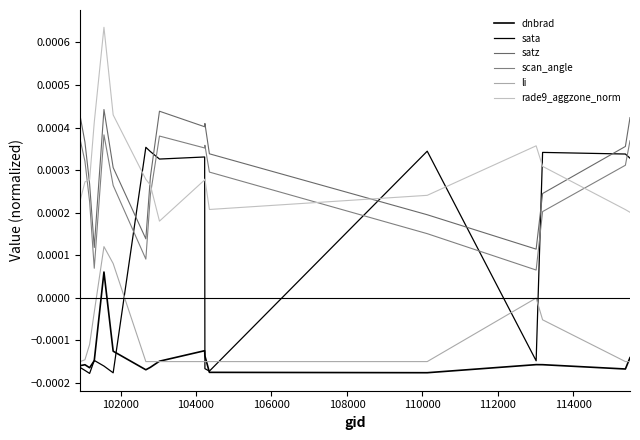

Does the chart have visible grid lines?

No